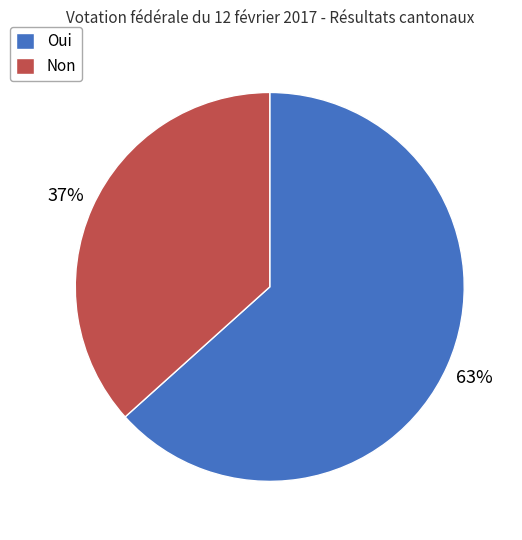

To the nearest percent, what portion does Non represent?

37%